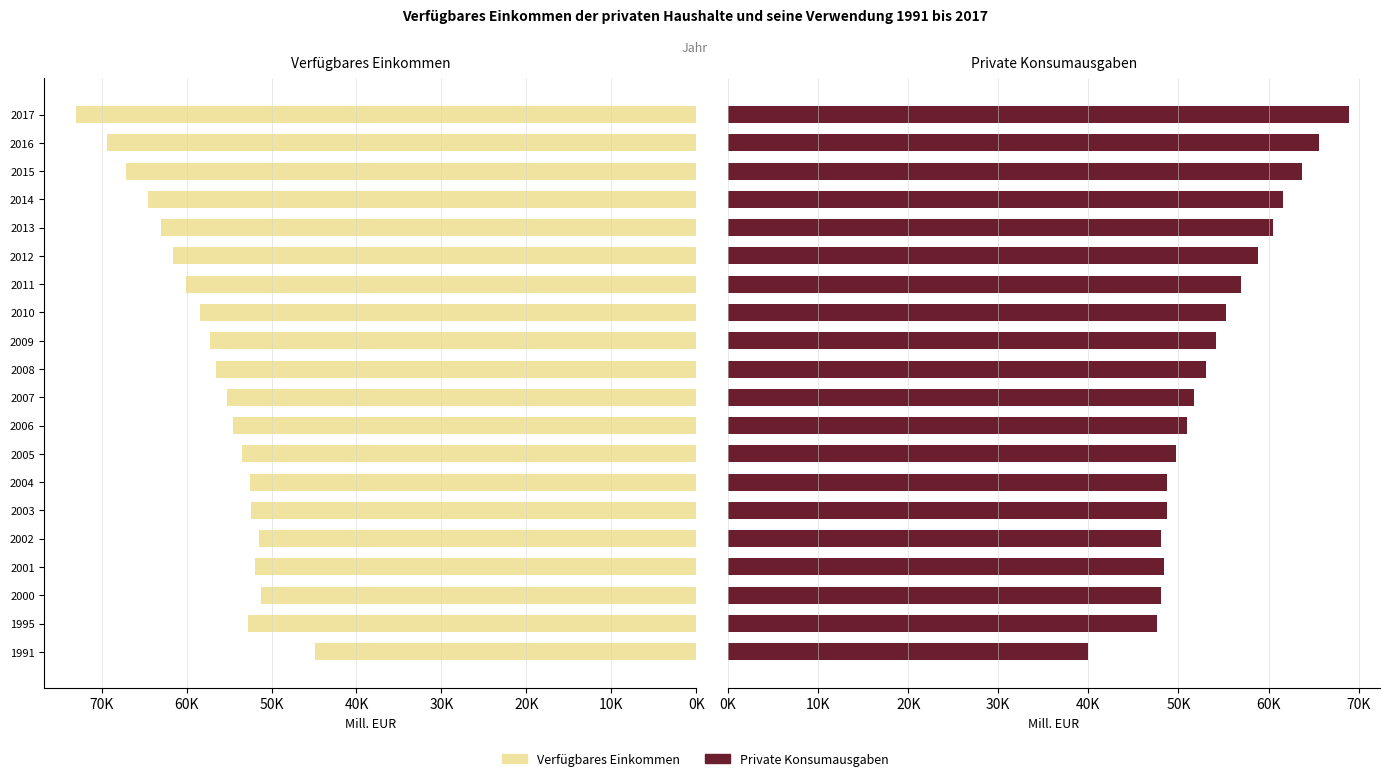

How many data points in Private Konsumausgaben are above 53029?

10